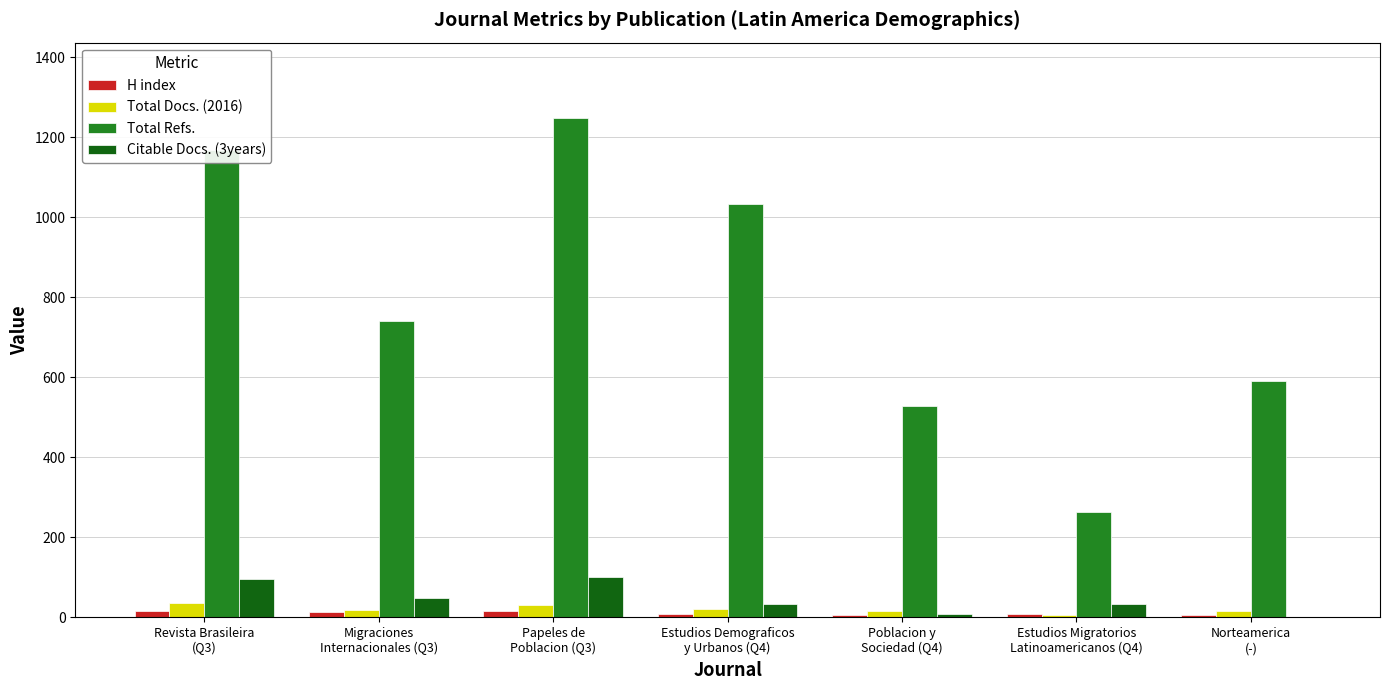

How many series are shown in this chart?

4